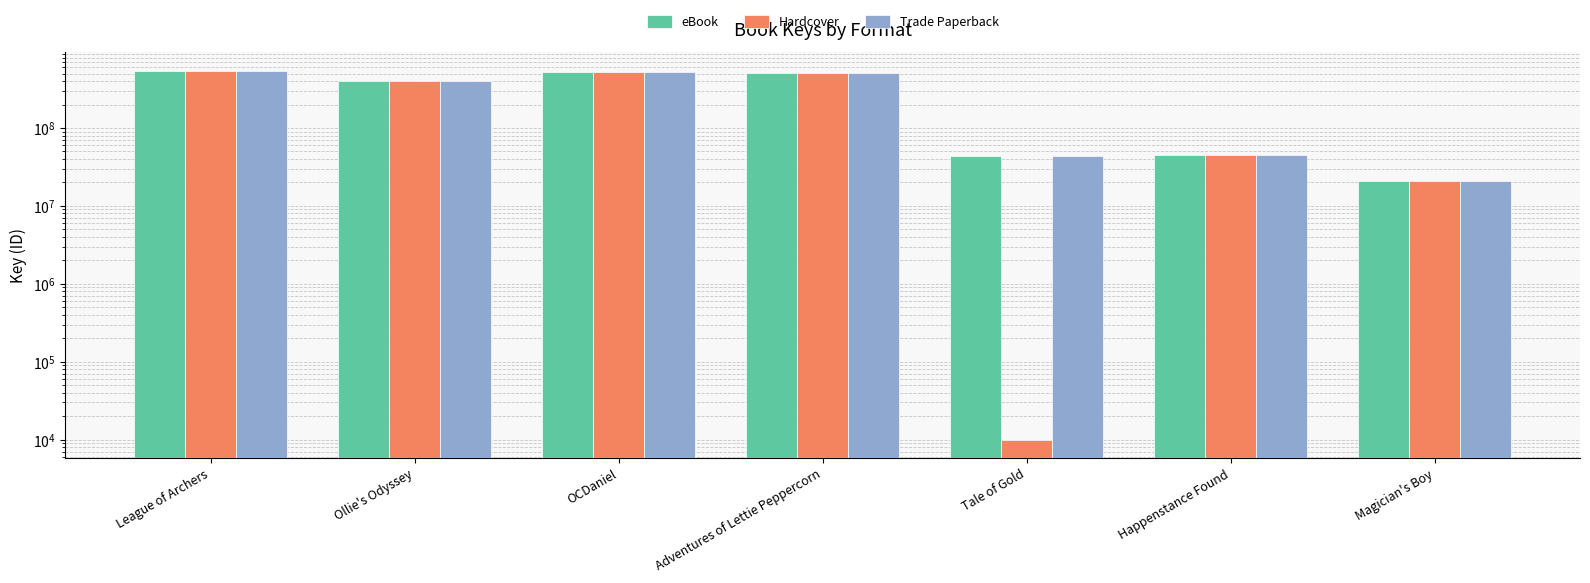

What is the label of the 5th bar from the left?

Tale of Gold